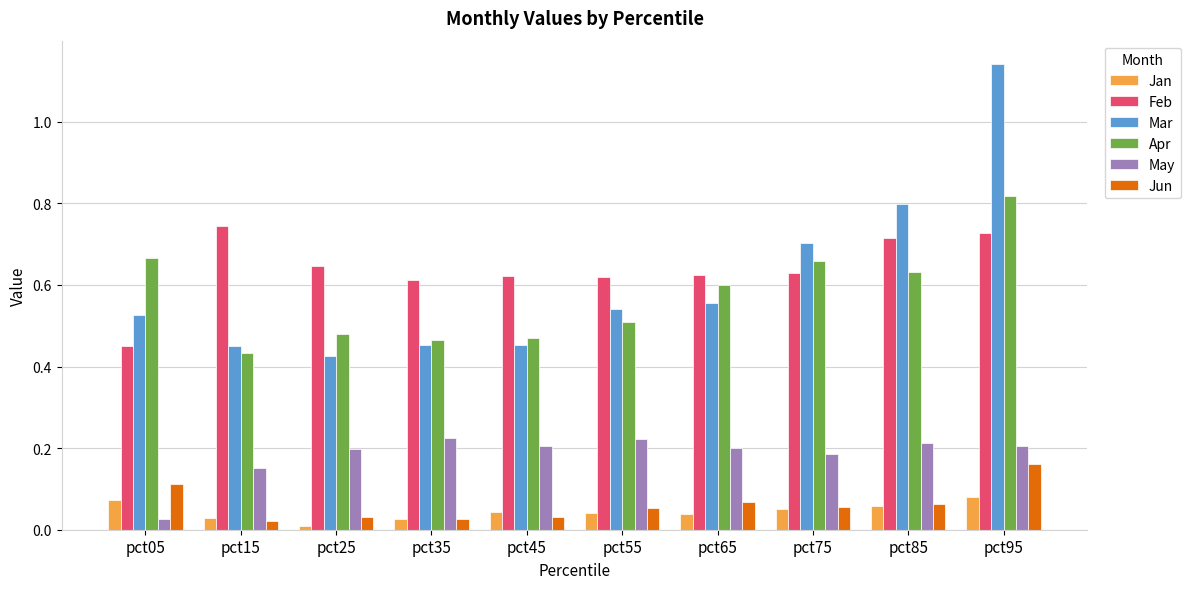

How many Mar values are between 0 and 1?

9